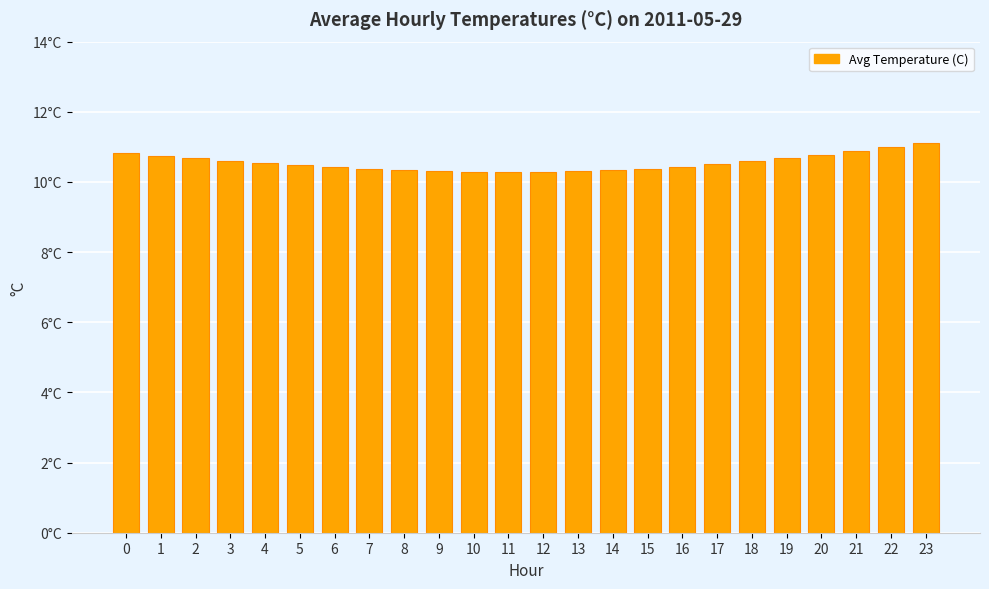

The value at 17 is 10.5. True or false?

True